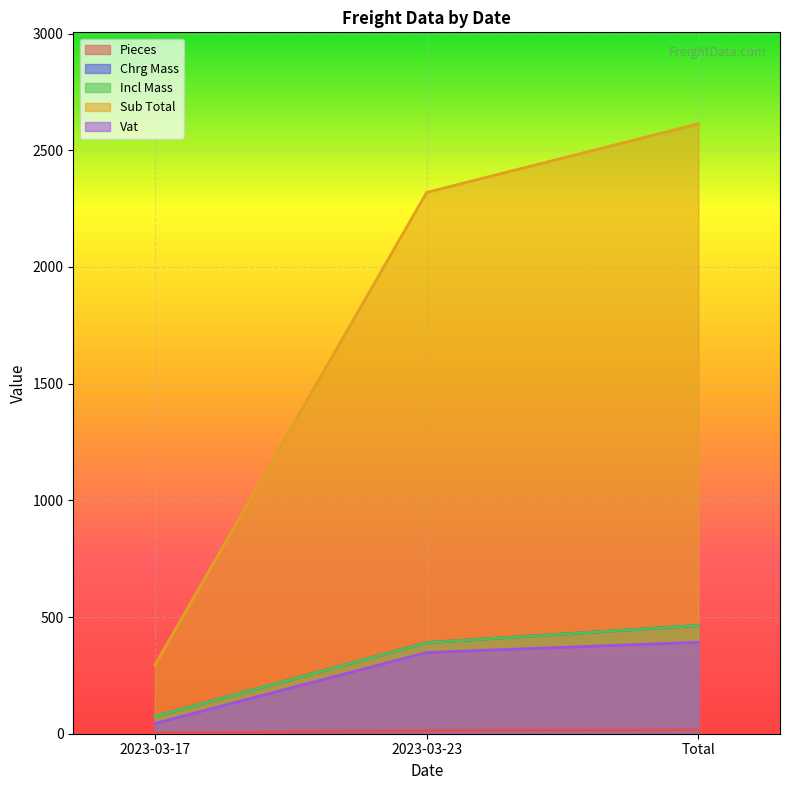

Which series has the largest range (max minus min)?

Sub Total